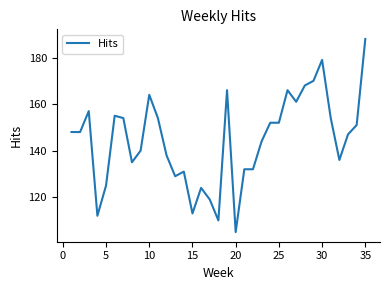

What is the smallest value displayed?

105